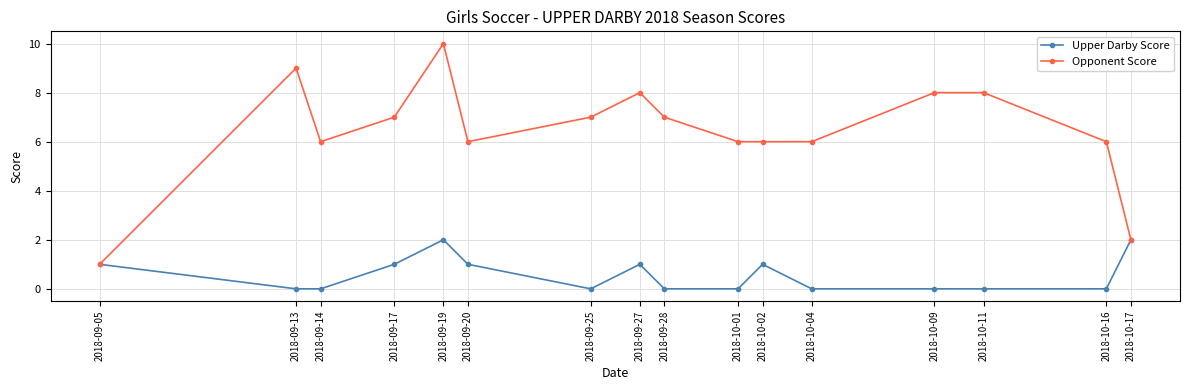

The Opponent Score series shows 9 at 2018-09-13. True or false?

True